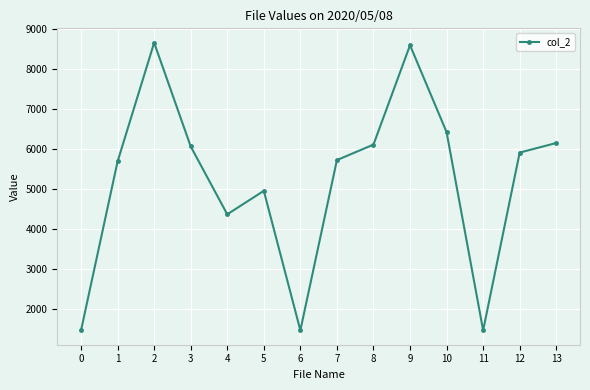

The value at 7 is 8801. True or false?

False